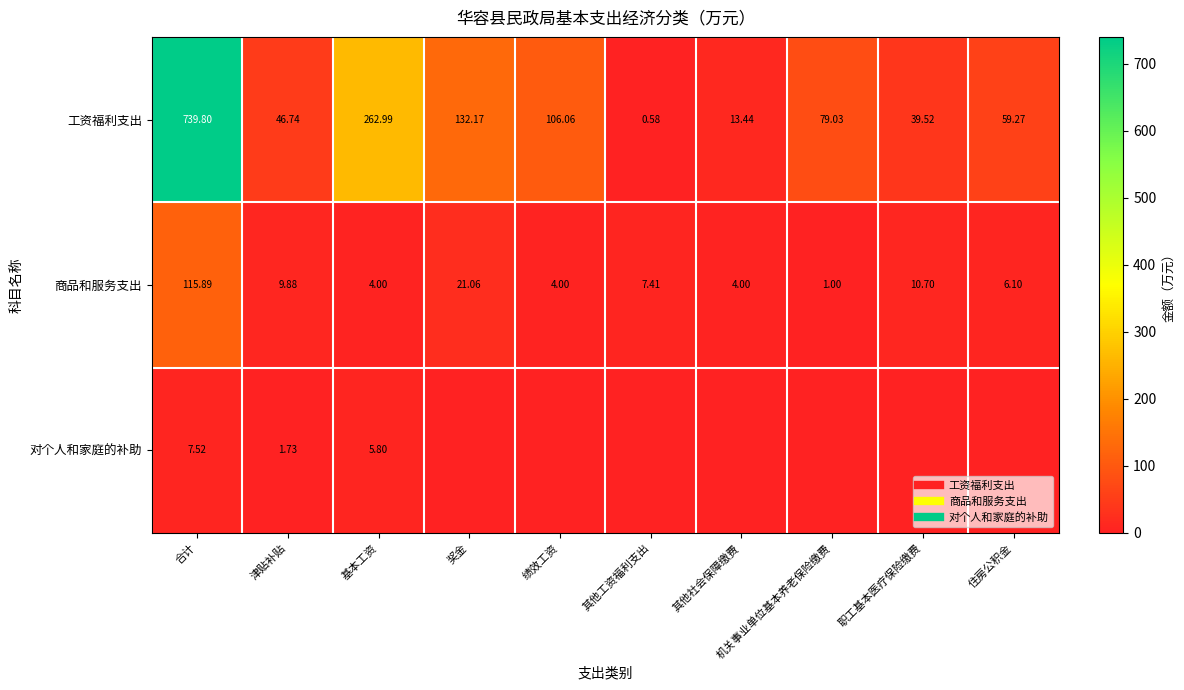

Rank the series at 机关事业单位基本养老保险缴费 from highest to lowest value.

工资福利支出, 商品和服务支出, 对个人和家庭的补助